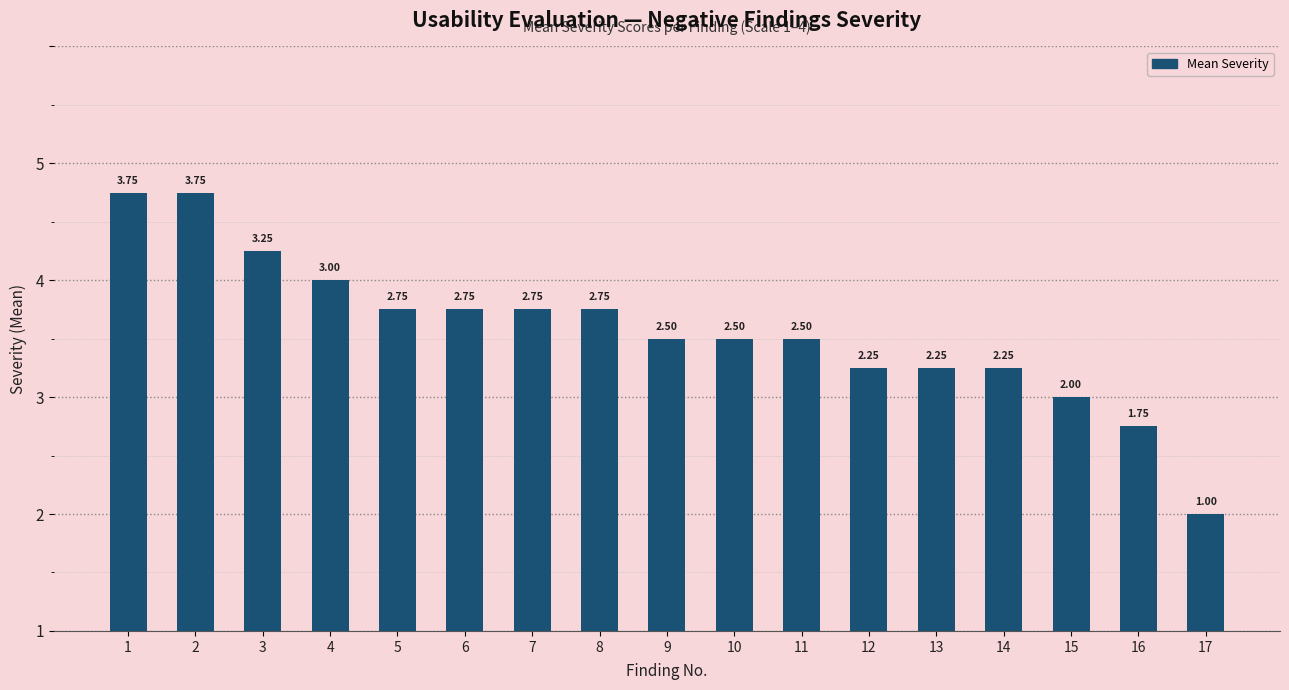

Does the chart contain any negative values?

No